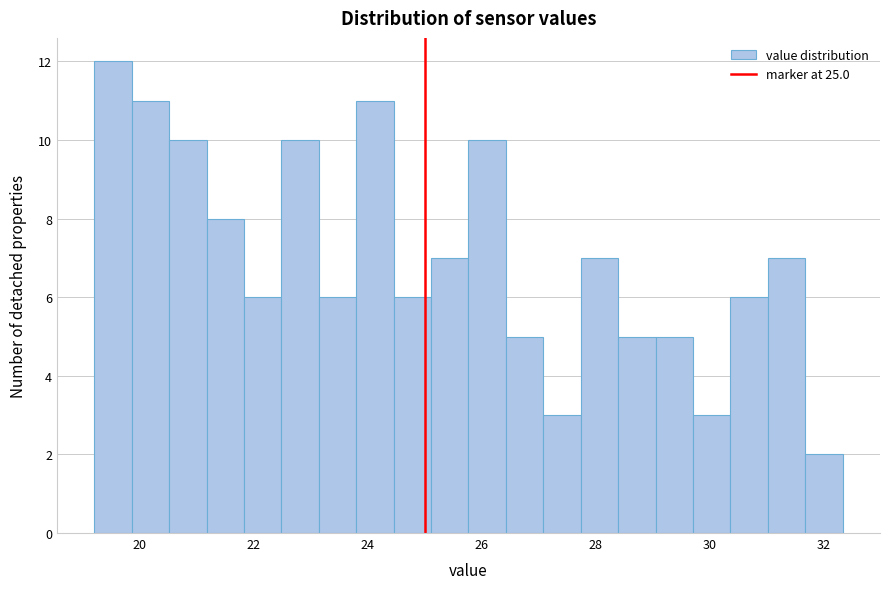

Around what value on the x-axis is the tallest bar? Give the approximate position of its centre, as read against the axis.

19.6